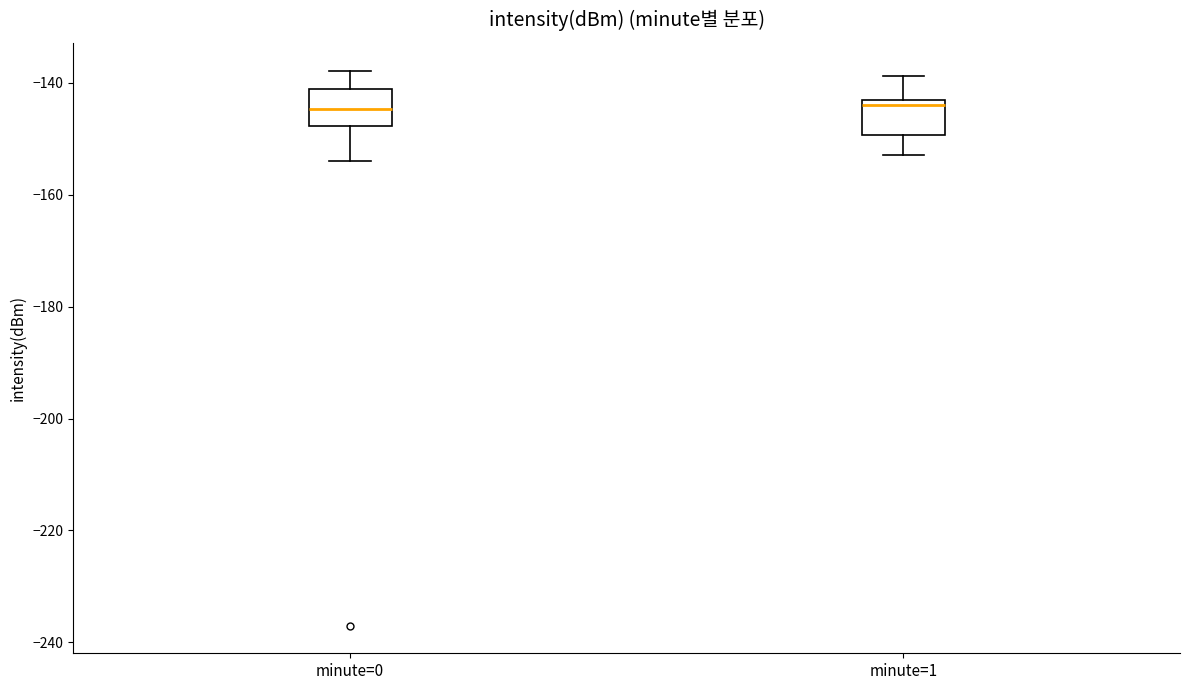

Reading left to right, read every box against the y-axis: the position of its median line, the range the box covers, and the ends of its whiskers. The values are not printed on the chart, so give them approximately, as read against the axis.

minute=0: median -144, box -148 to -142, whiskers -154 to -138
minute=1: median -144, box -150 to -142, whiskers -152 to -138